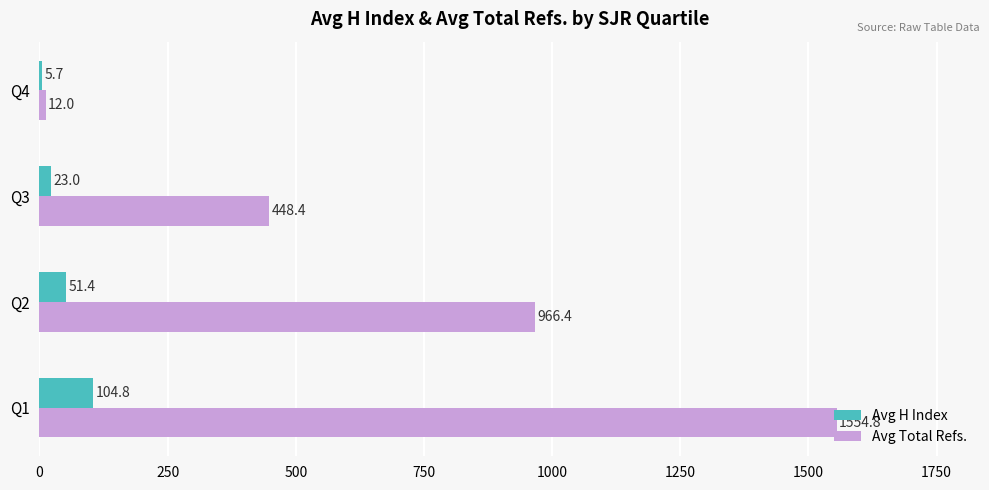

List the series in order of their peak value, highest first.

Avg Total Refs., Avg H Index